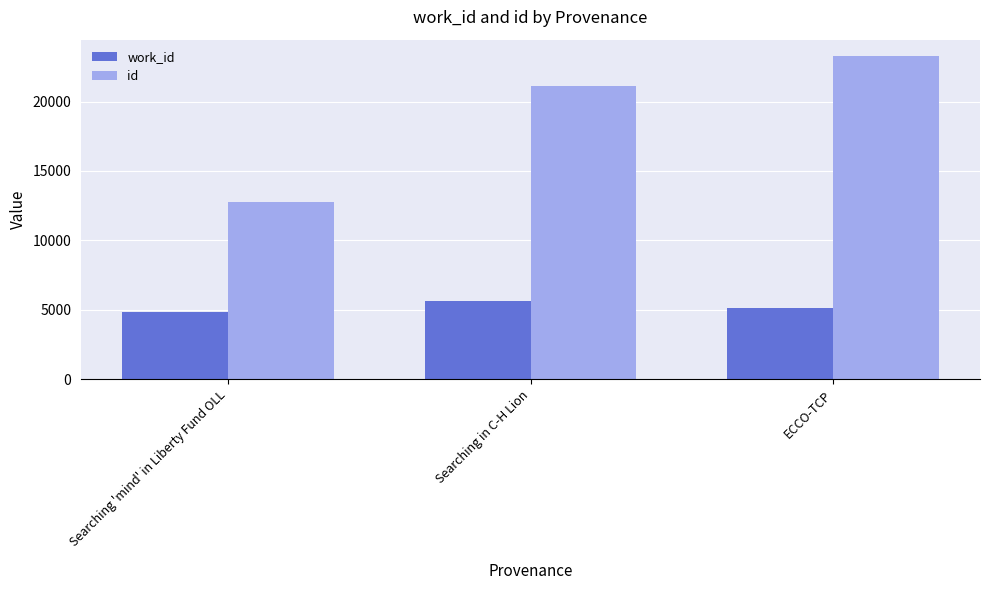

Which series has the largest range (max minus min)?

id